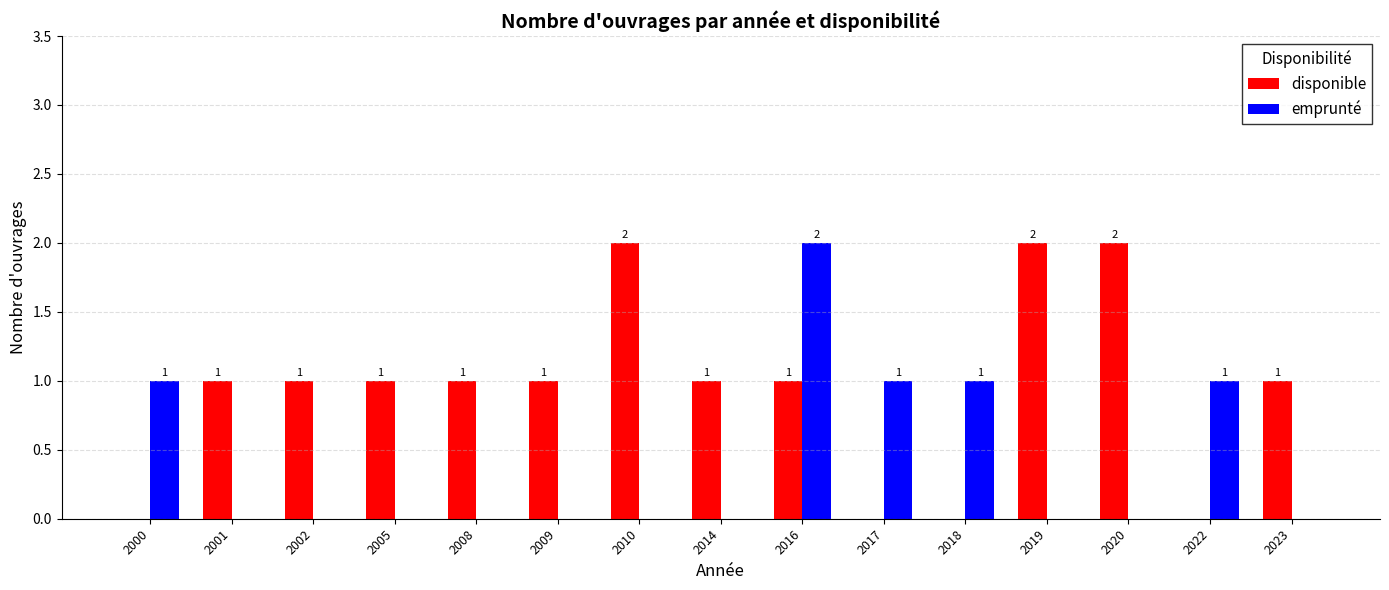

What is the highest value of the disponible series?

2